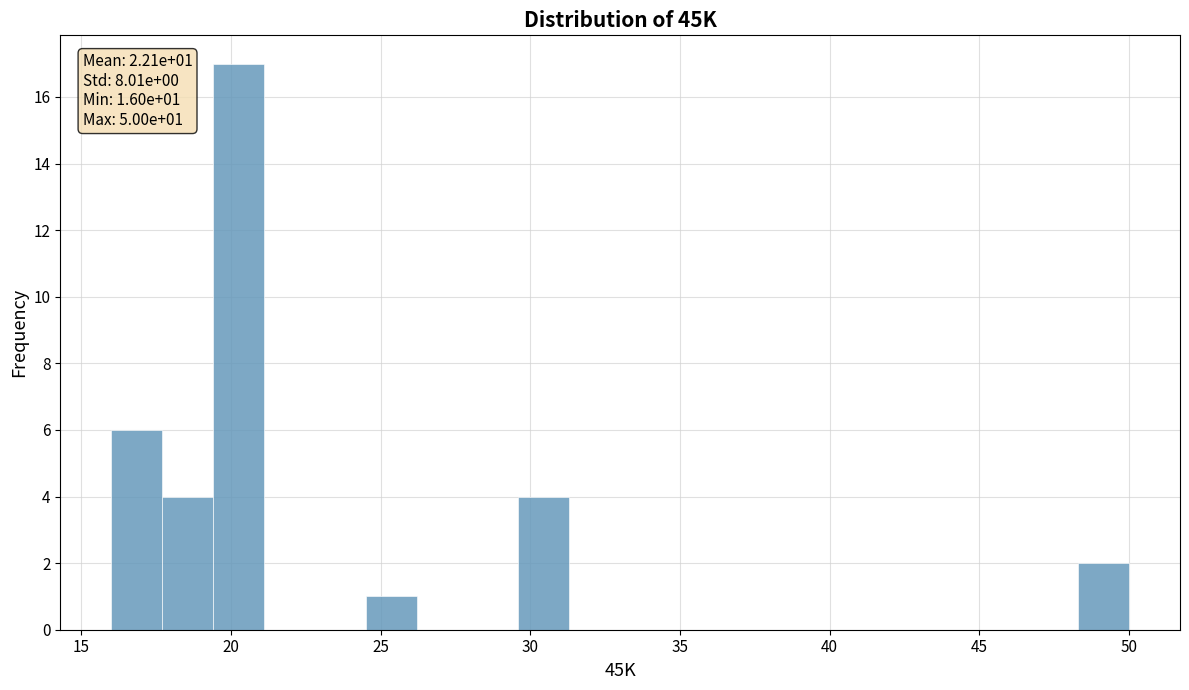

Around what value on the x-axis is the tallest bar? Give the approximate position of its centre, as read against the axis.

20.5